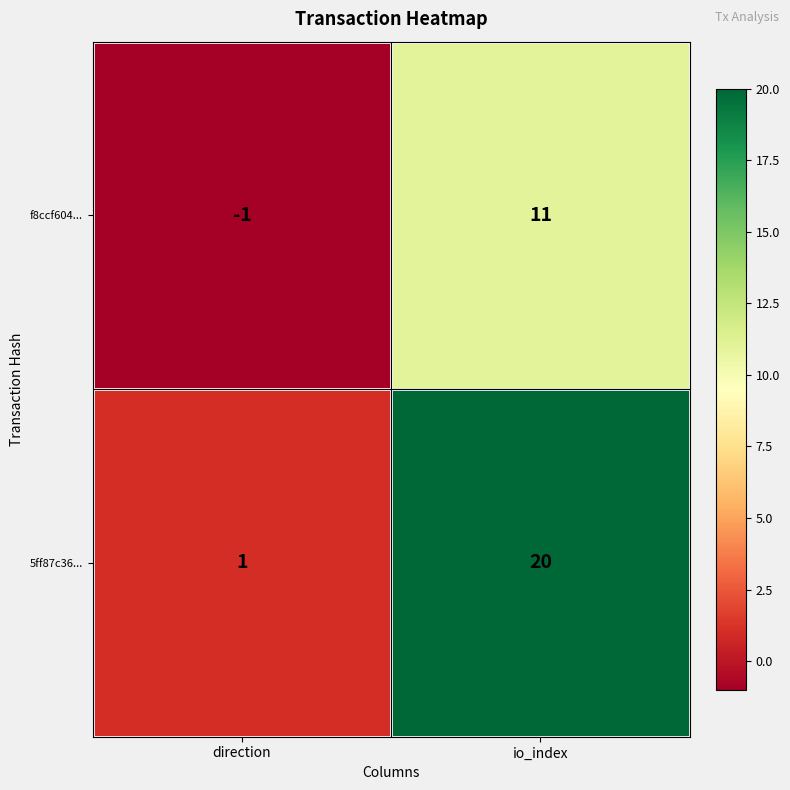

At which label is 5ff87c36... closest to 10?

direction